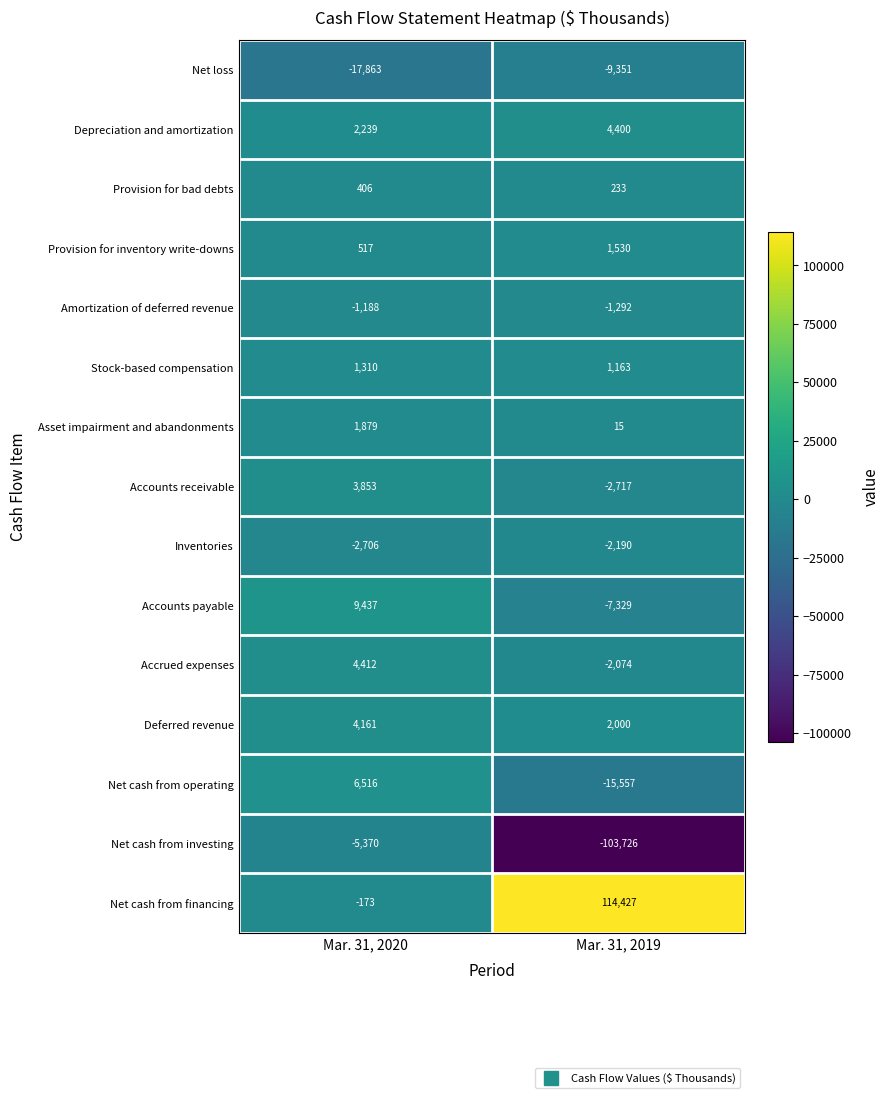

At which category is the sum across all series the highest?

Mar. 31, 2020